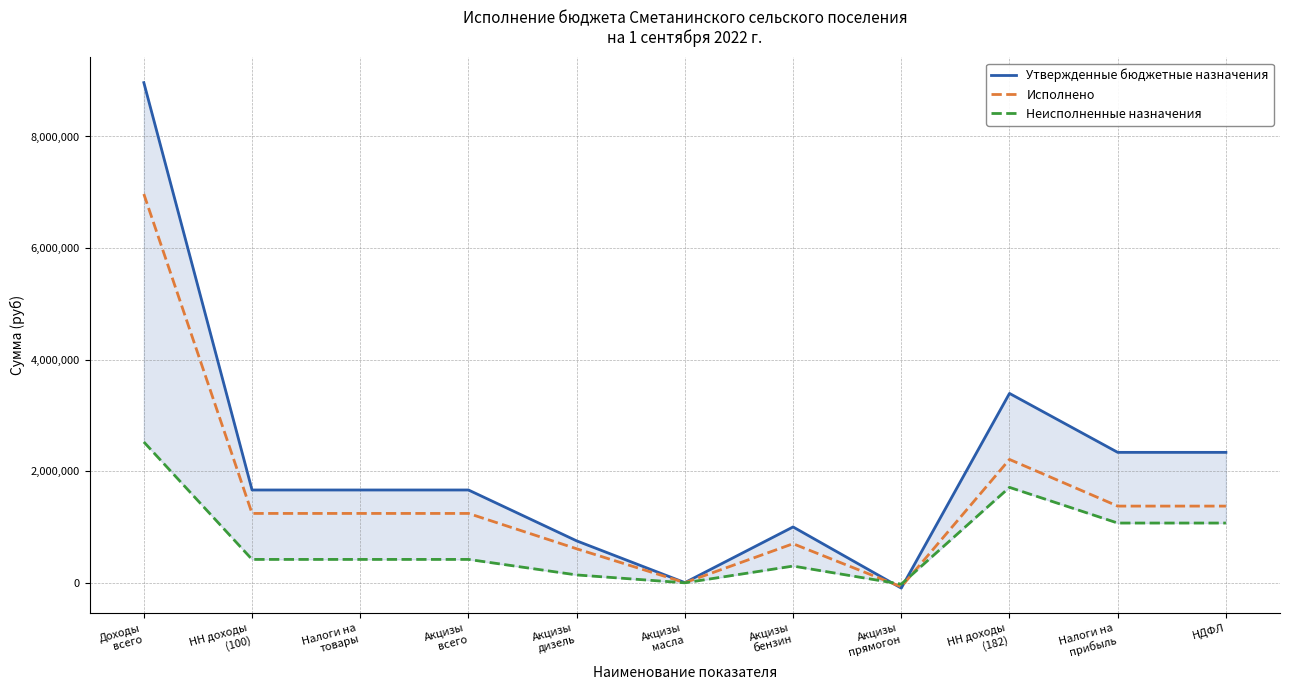

Where is Исполнено nearest to the value 3448816?

НН доходы
(182)